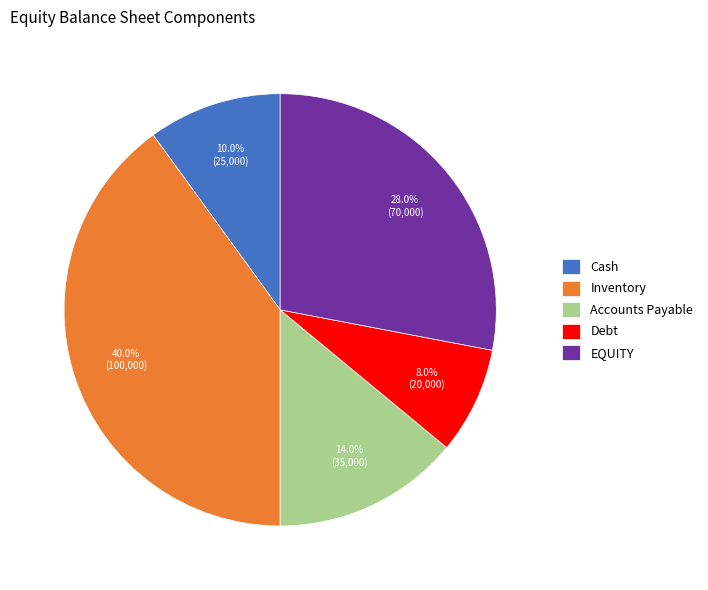

Rank the categories by value from highest to lowest.

Inventory, EQUITY, Accounts Payable, Cash, Debt